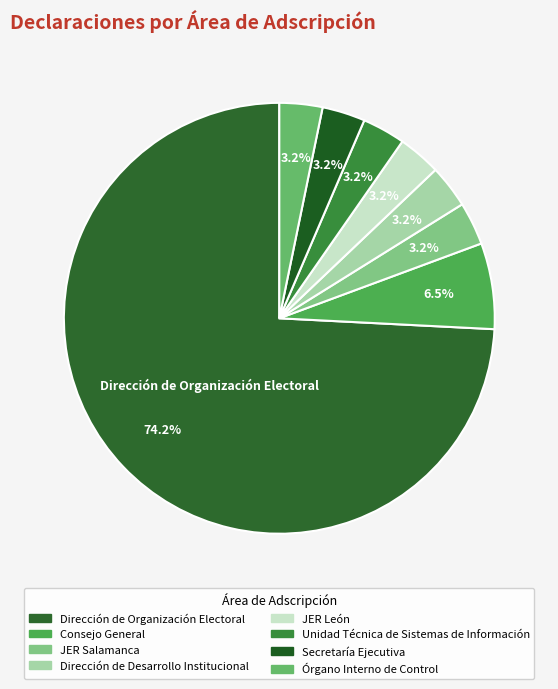

How many slices are in this pie chart?

8